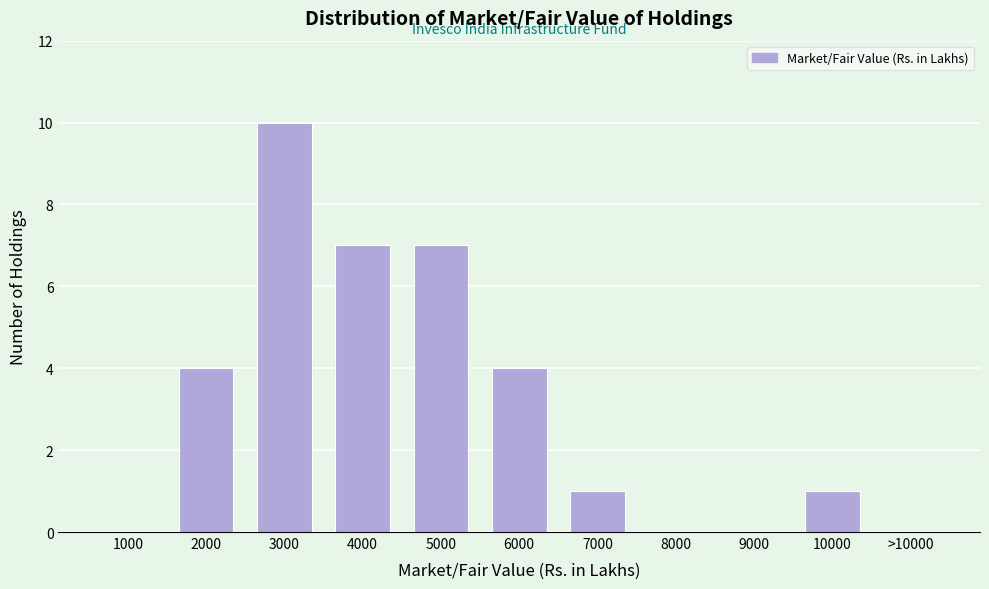

Reading left to right, transcribe all the data shown in this chart.

1000=0	2000=4	3000=10	4000=7	5000=7	6000=4	7000=1	8000=0	9000=0	10000=1	>10000=0